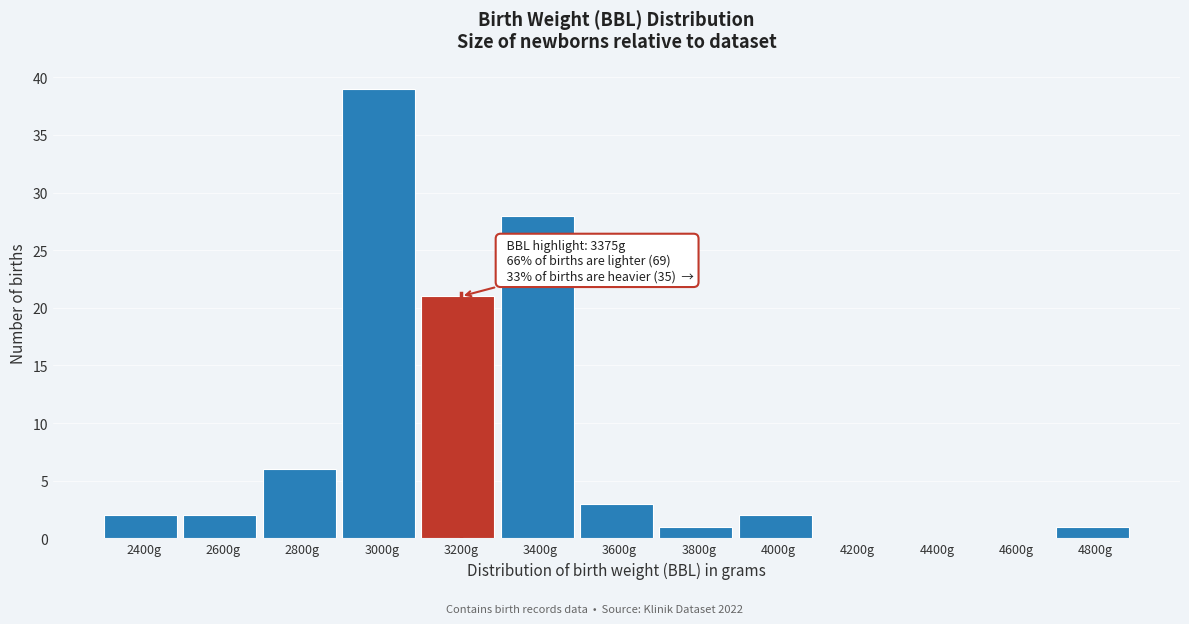

Reading right to left, list all the values displayed in this chart.

4800g=1	4600g=0	4400g=0	4200g=0	4000g=2	3800g=1	3600g=3	3400g=28	3200g=21	3000g=39	2800g=6	2600g=2	2400g=2